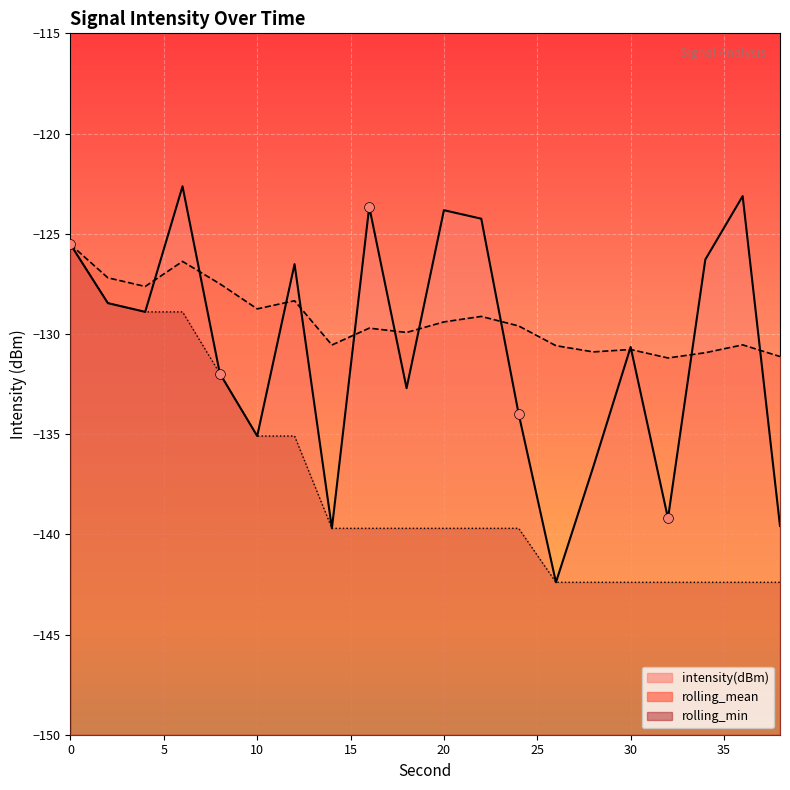

Which series reaches the maximum Y coordinate?

intensity(dBm)